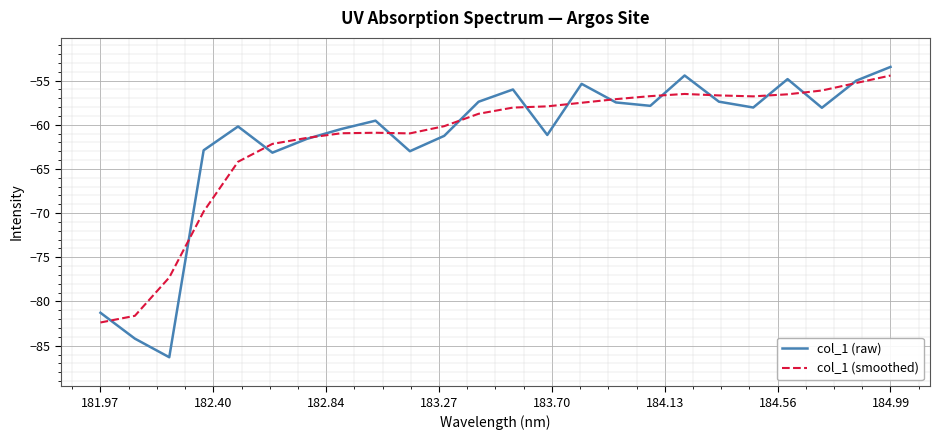

True or false: col_1 (raw) and col_1 (smoothed) intersect in this chart.

True